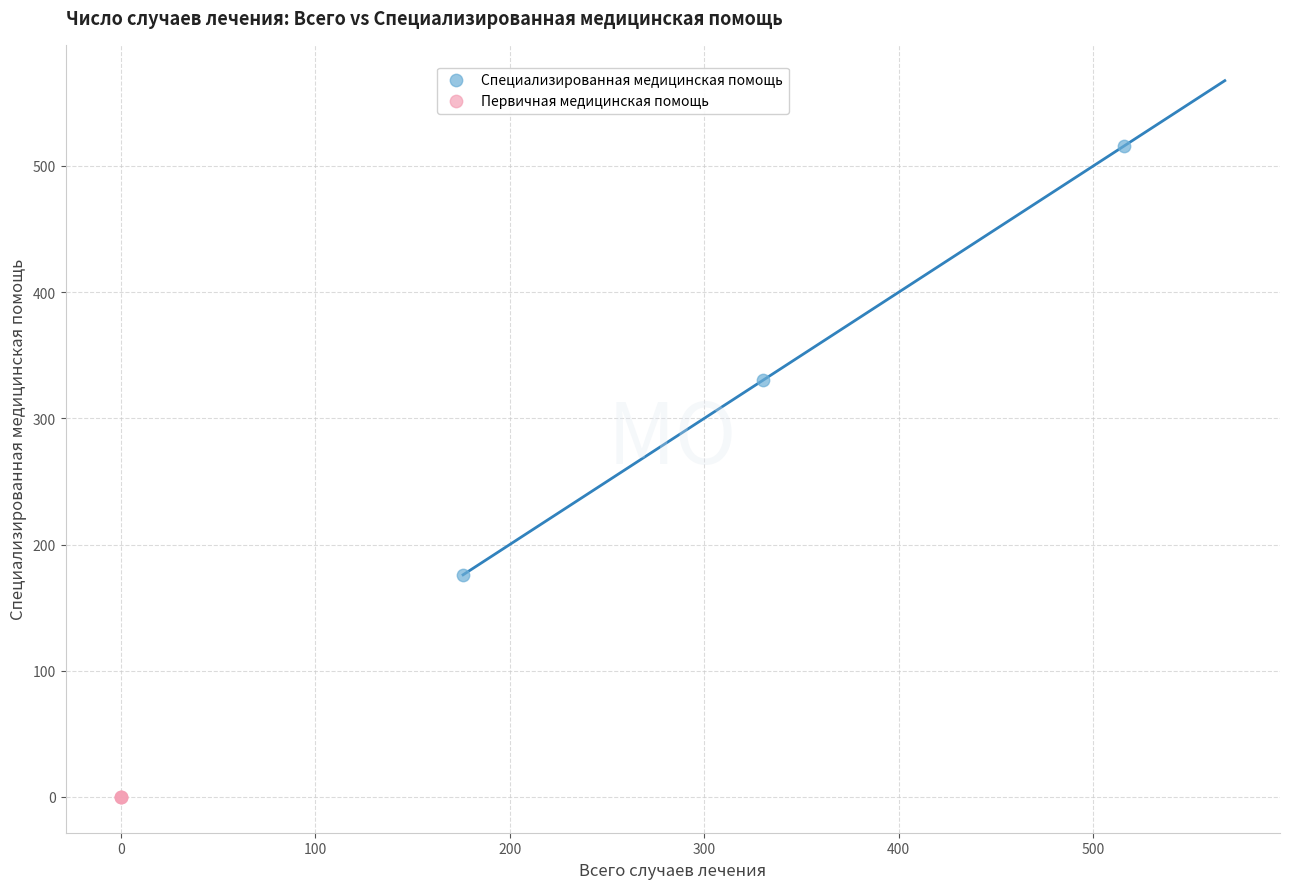

Which series contains the lowest Y value?

Первичная медицинская помощь